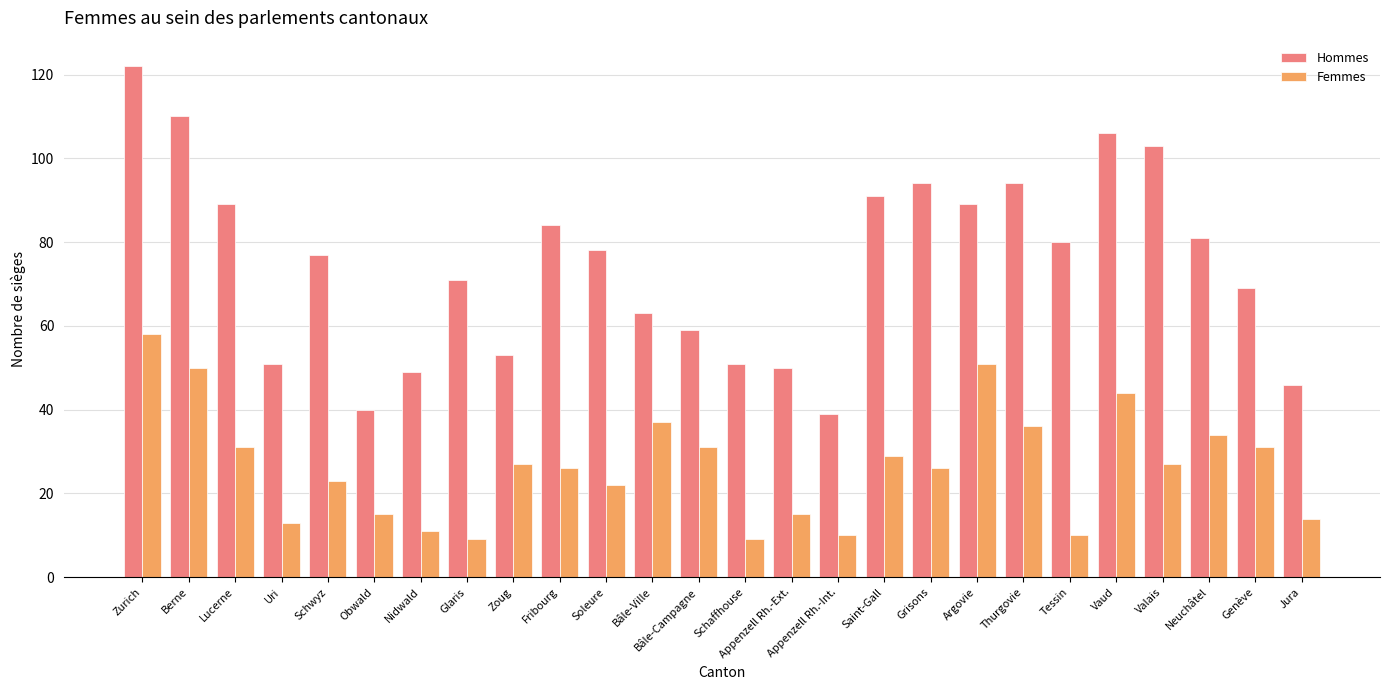

What position from the left is Zurich?

1